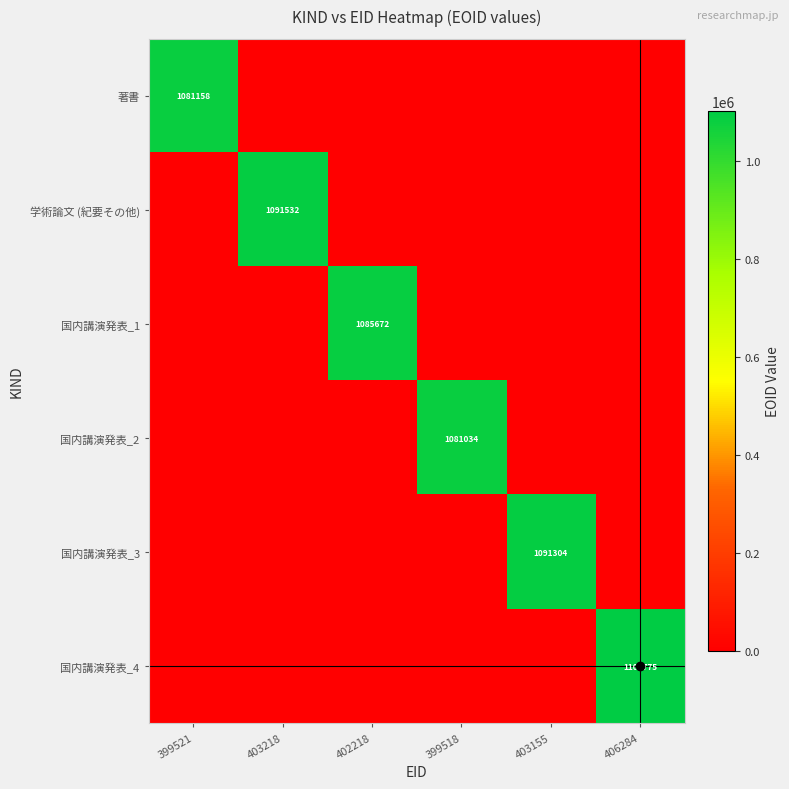

The value of 著書 at 403218 is 612337. True or false?

False